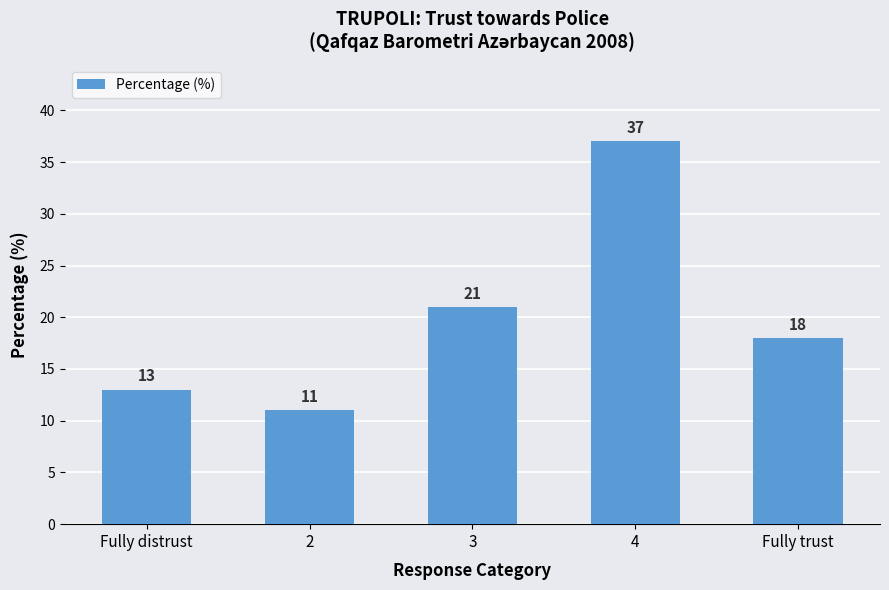

Count the number of categories in the chart.

5